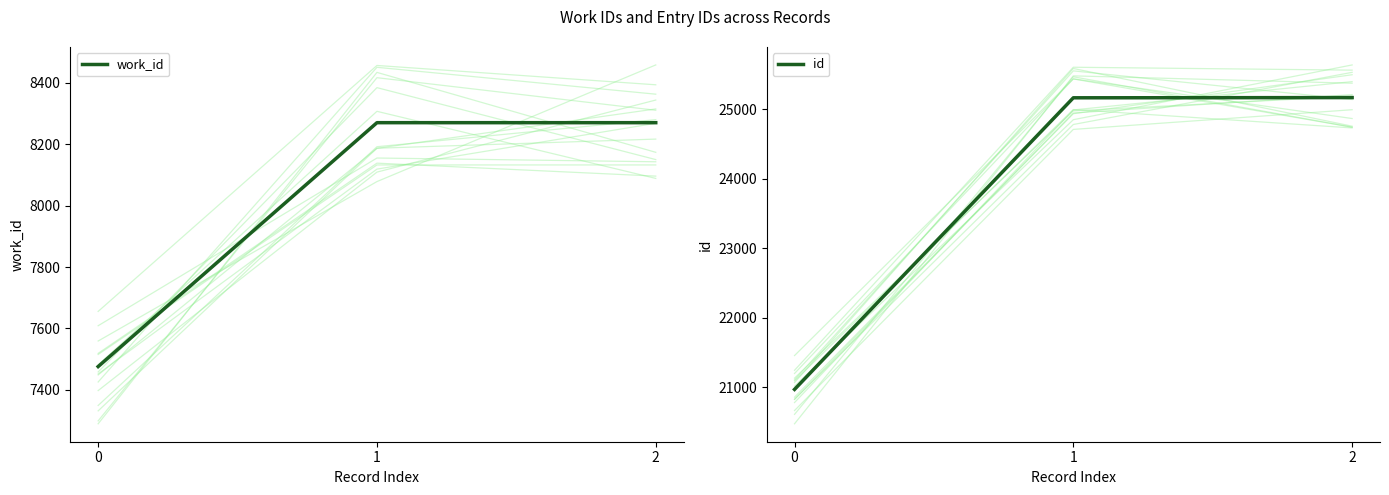

What is the value of the work_id point at the 2nd from the left?

8270